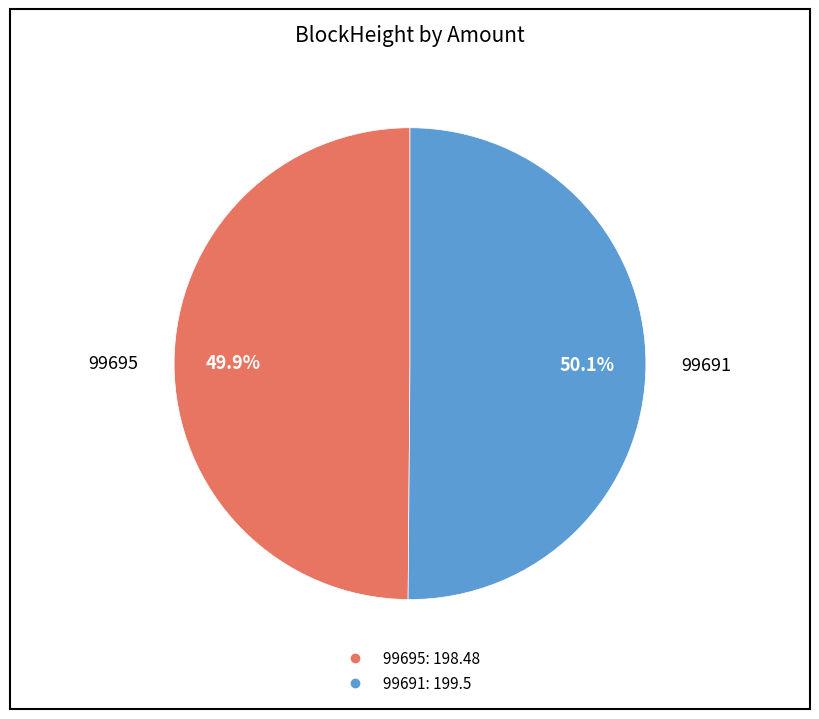

To the nearest percent, what is the difference between the largest and smallest slice percentages?

0%